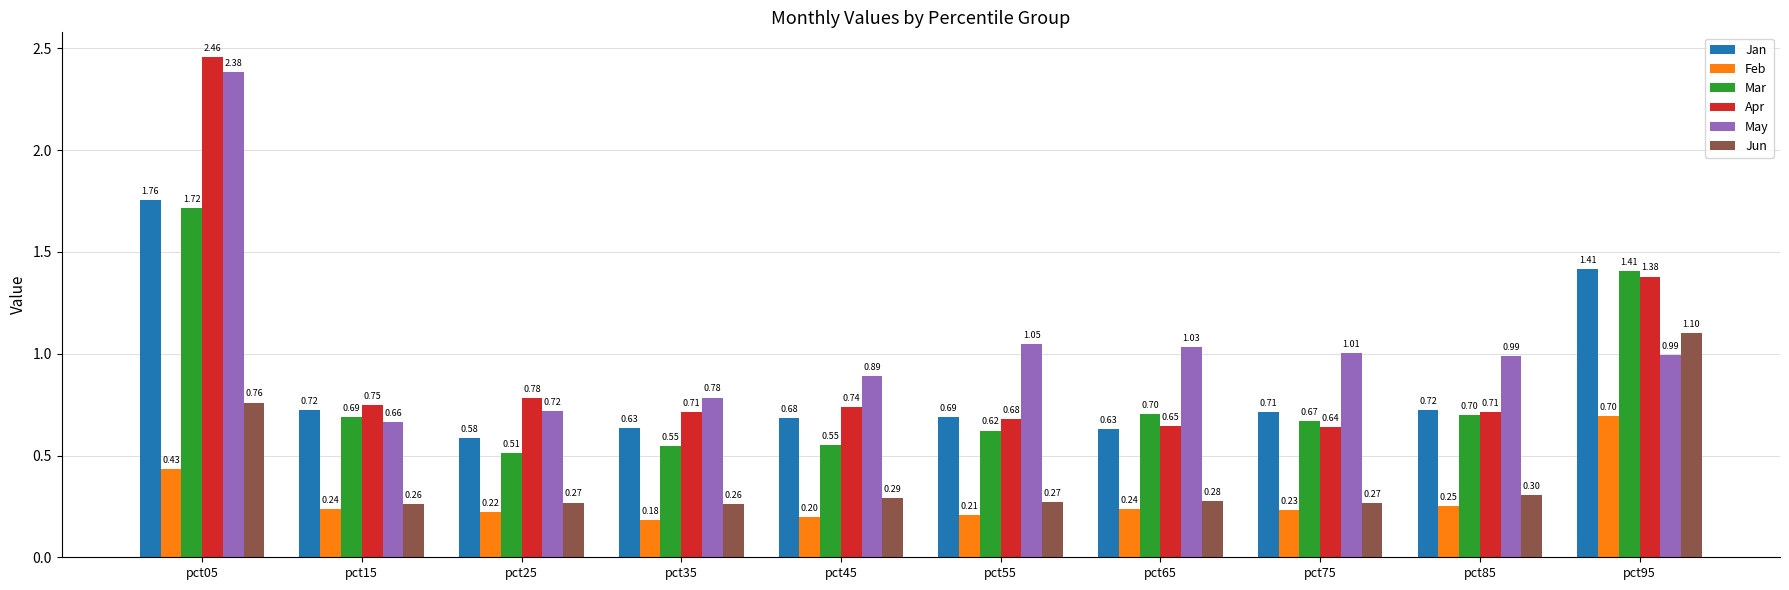

What is the sum of all Apr values?

9.5